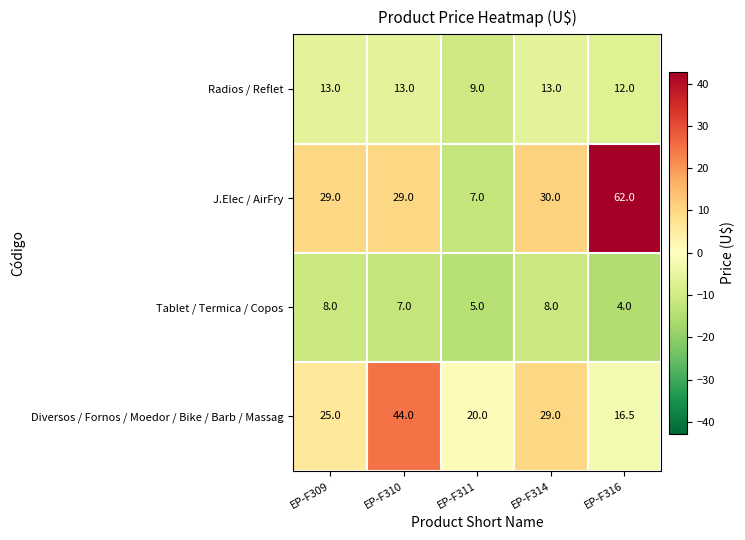

Reading right to left, what are all the values shown in this chart?

Radios / Reflet: EP-F316=12.0	EP-F314=13.0	EP-F311=9.0	EP-F310=13.0	EP-F309=13.0
J.Elec / AirFry: EP-F316=62.0	EP-F314=30.0	EP-F311=7.0	EP-F310=29.0	EP-F309=29.0
Tablet / Termica / Copos: EP-F316=4.0	EP-F314=8.0	EP-F311=5.0	EP-F310=7.0	EP-F309=8.0
Diversos / Fornos / Moedor / Bike / Barb / Massag: EP-F316=16.5	EP-F314=29.0	EP-F311=20.0	EP-F310=44.0	EP-F309=25.0